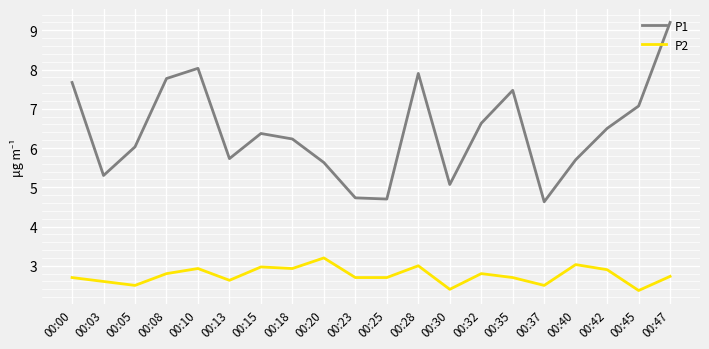

What are all the series names shown in the legend?

P1, P2